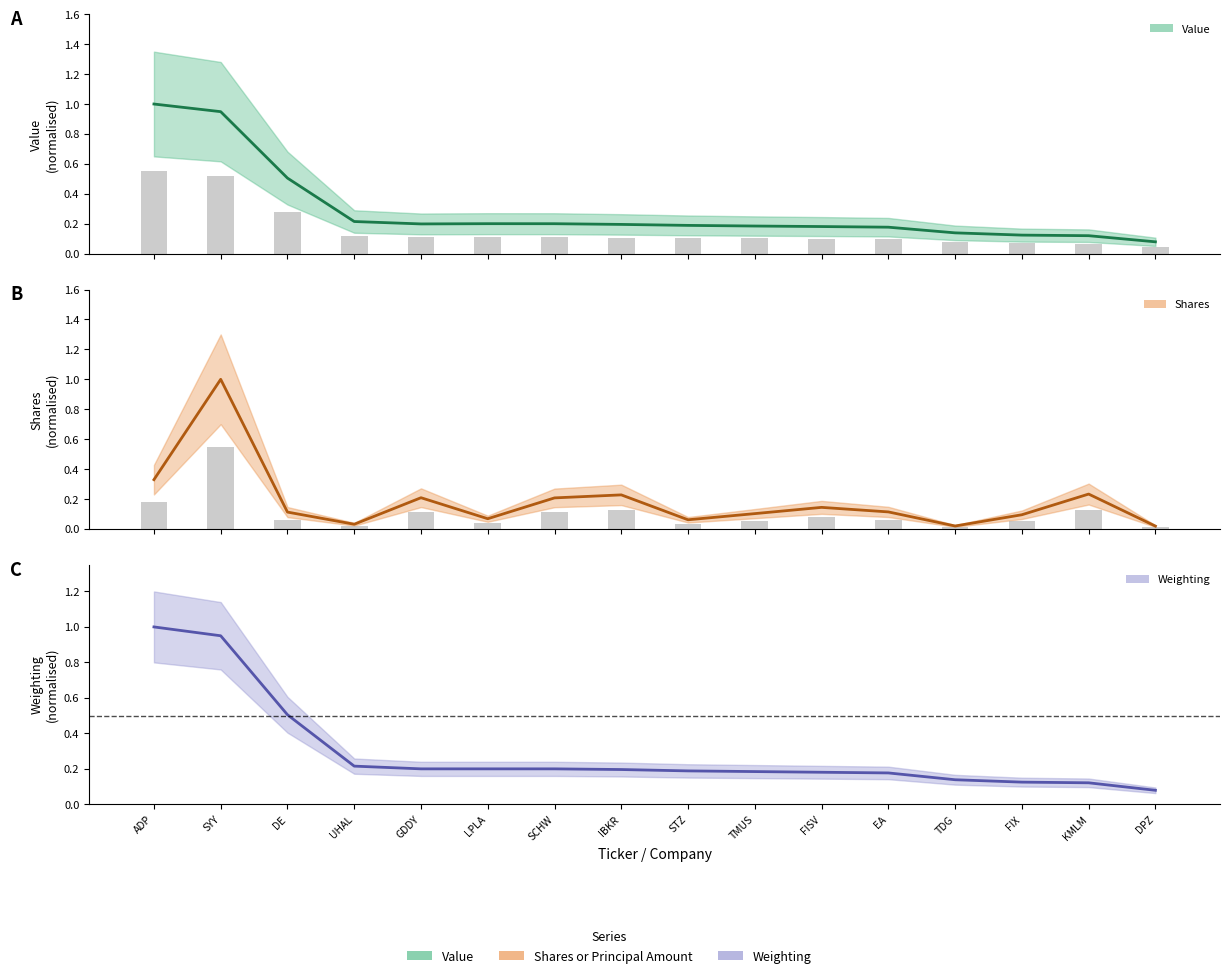

What are all the series names shown in the legend?

Value (center), Shares (center), Weighting (center)